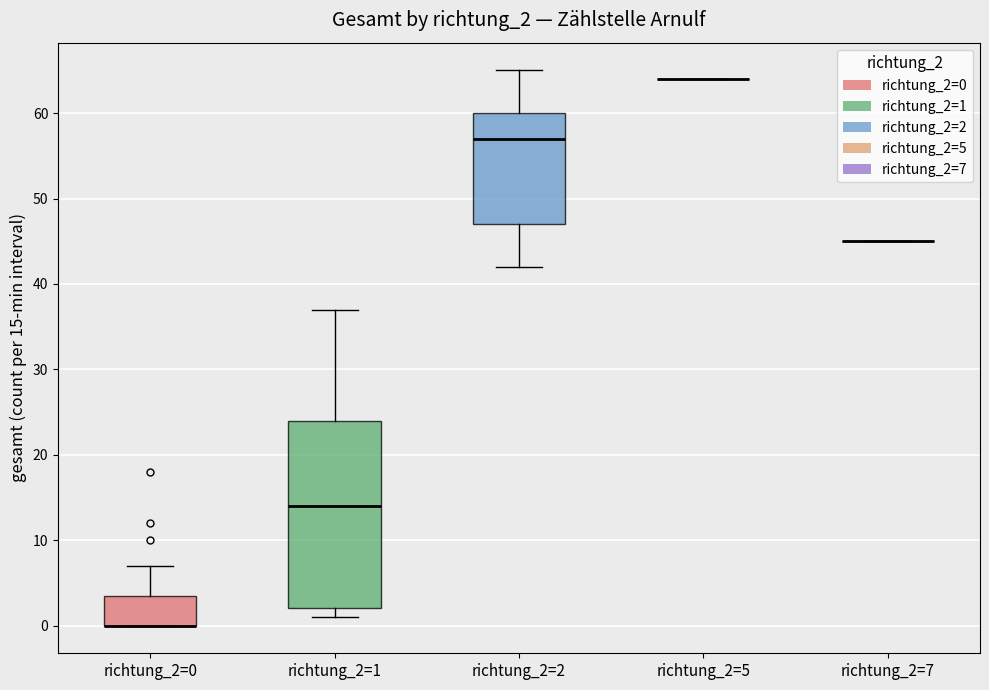

Which box is the tallest, from its lower edge to its upper edge?

richtung_2=1